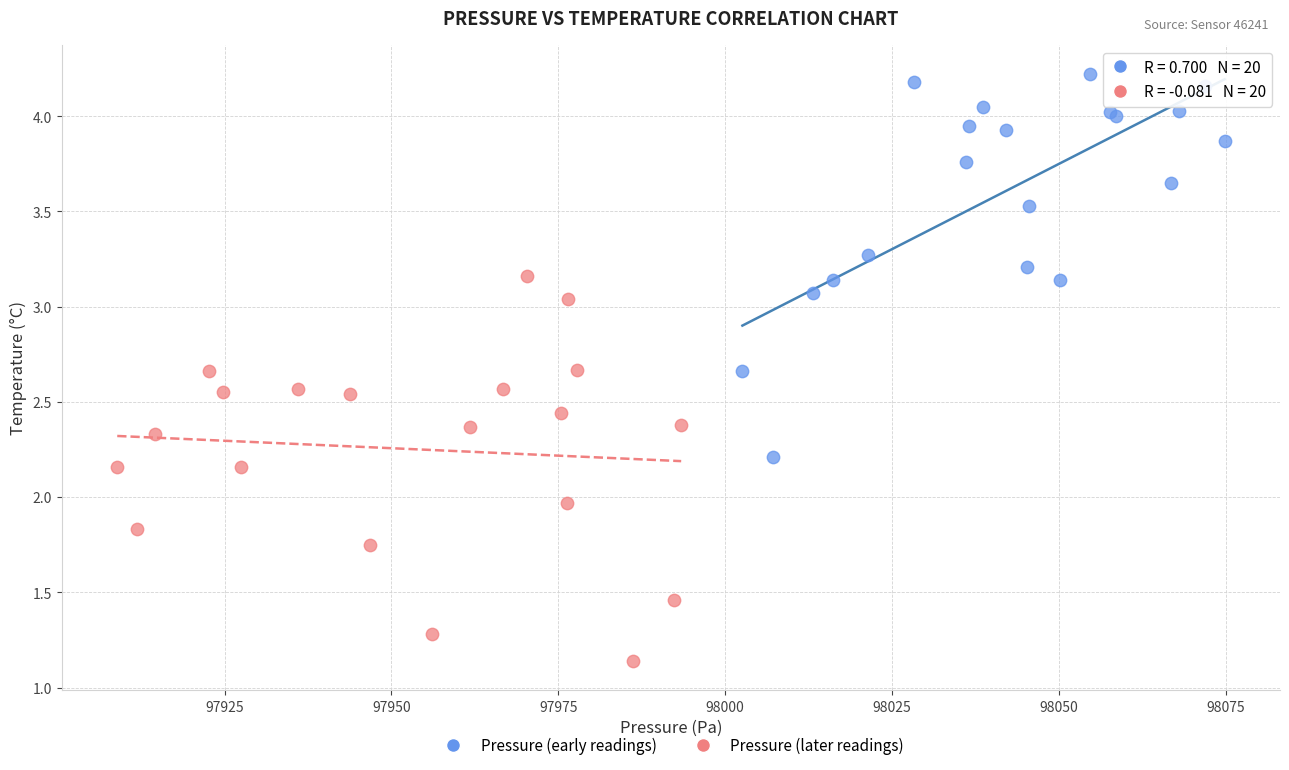

Which series reaches the maximum Y coordinate?

Pressure (early readings)